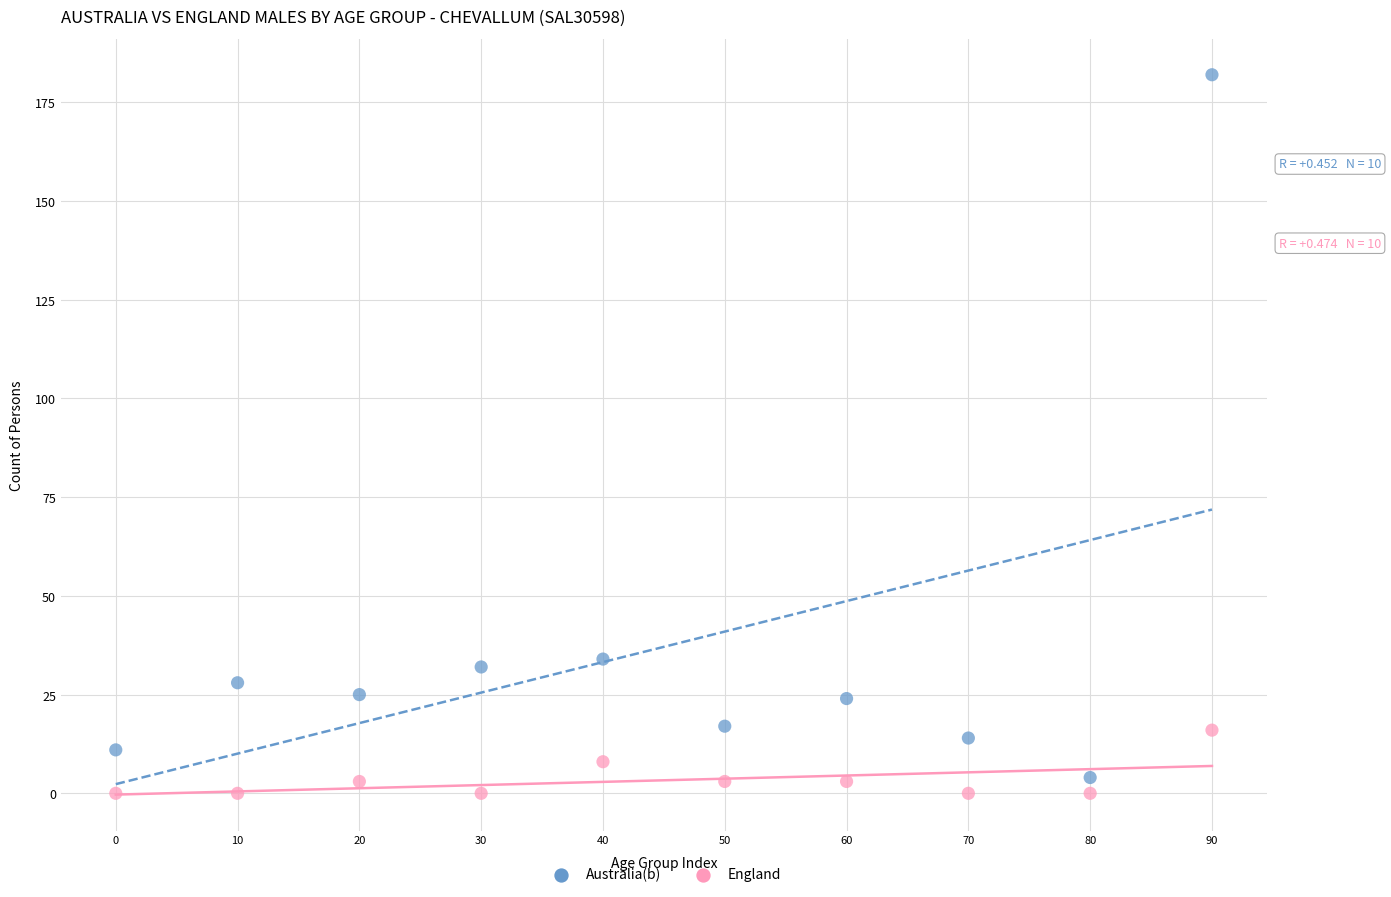

Which series has the widest spread of Y values?

Australia(b)